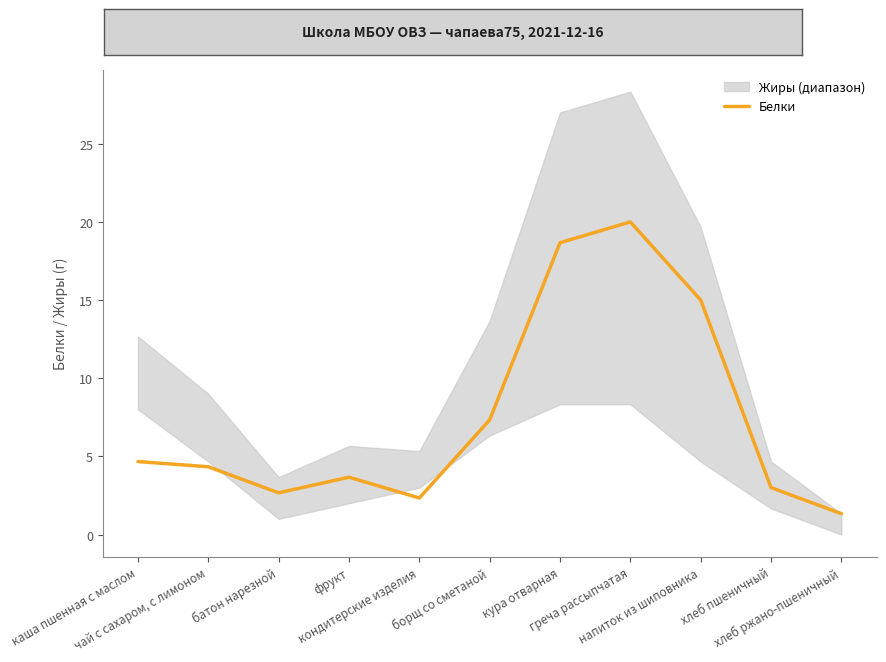

List the labels in order of value, smallest first.

хлеб ржано-пшеничный, кондитерские изделия, батон нарезной, хлеб пшеничный, фрукт, чай с сахаром, с лимоном, каша пшенная с маслом, борщ со сметаной, напиток из шиповника, кура отварная, греча рассыпчатая